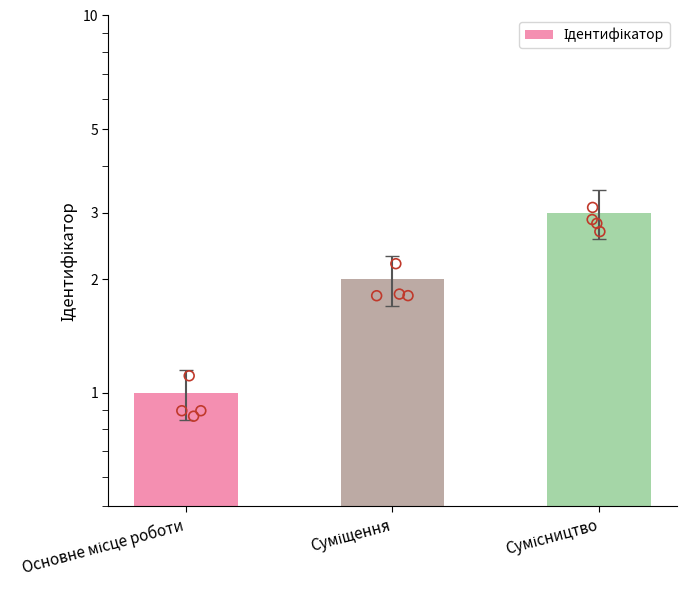

What is the ratio of the value at Суміщення to the value at Основне місце роботи?

2.0